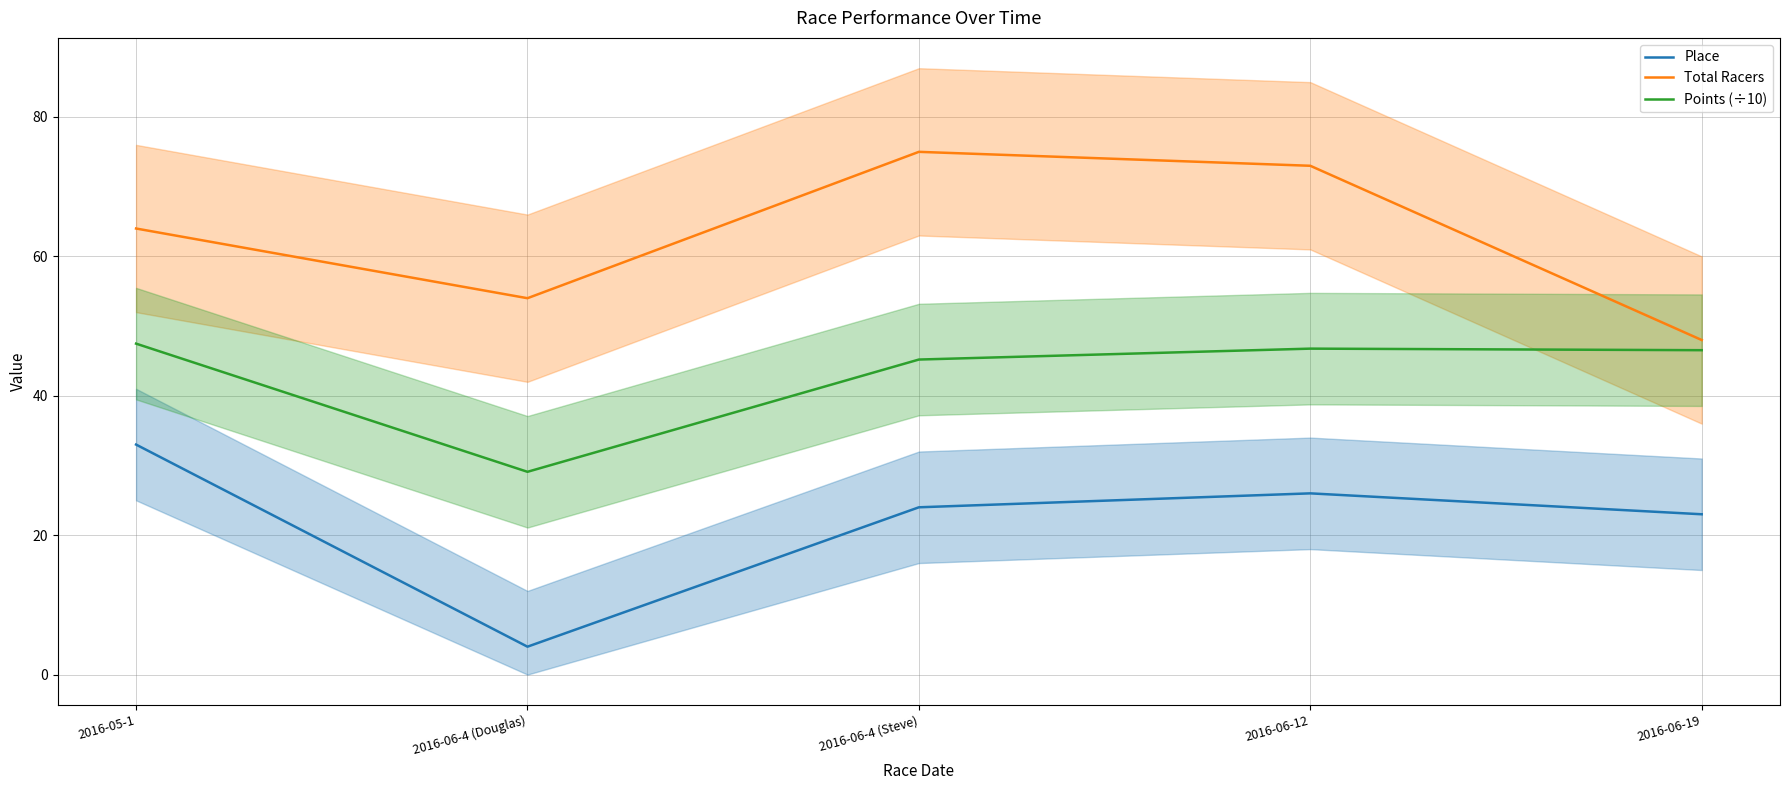

Which series has the largest range (max minus min)?

Place